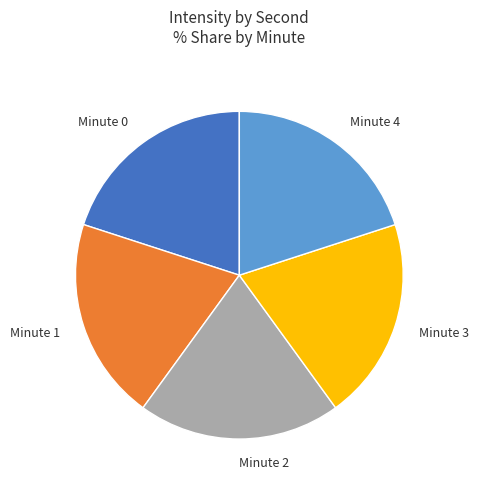

Is the sum of Minute 0 and Minute 1 greater than half?

No